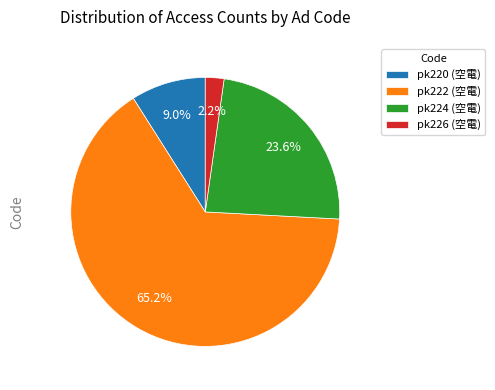

Rank the categories by value from lowest to highest.

pk226 (空電), pk220 (空電), pk224 (空電), pk222 (空電)